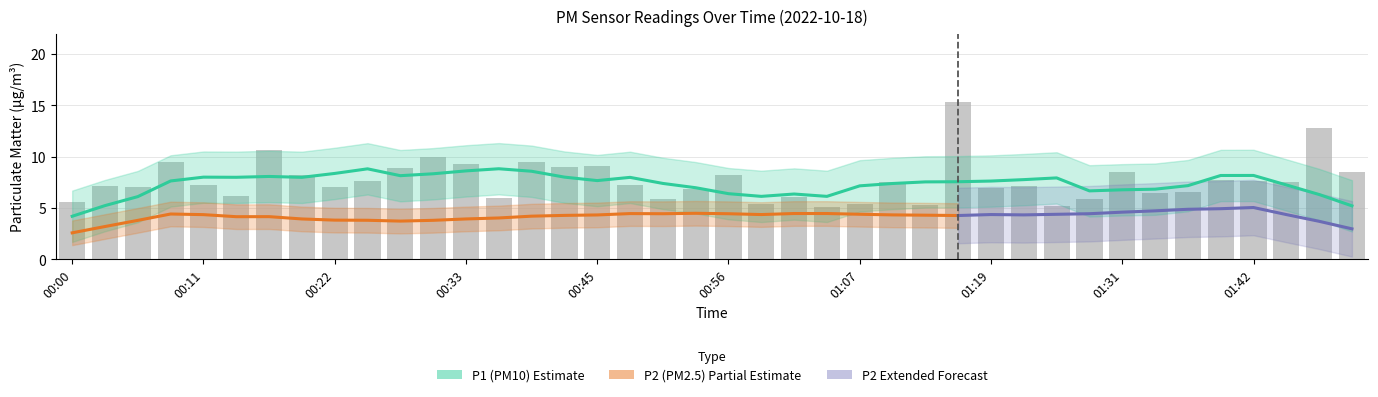

What is the ratio of the value at 01:50 to the value at 00:45?

0.9